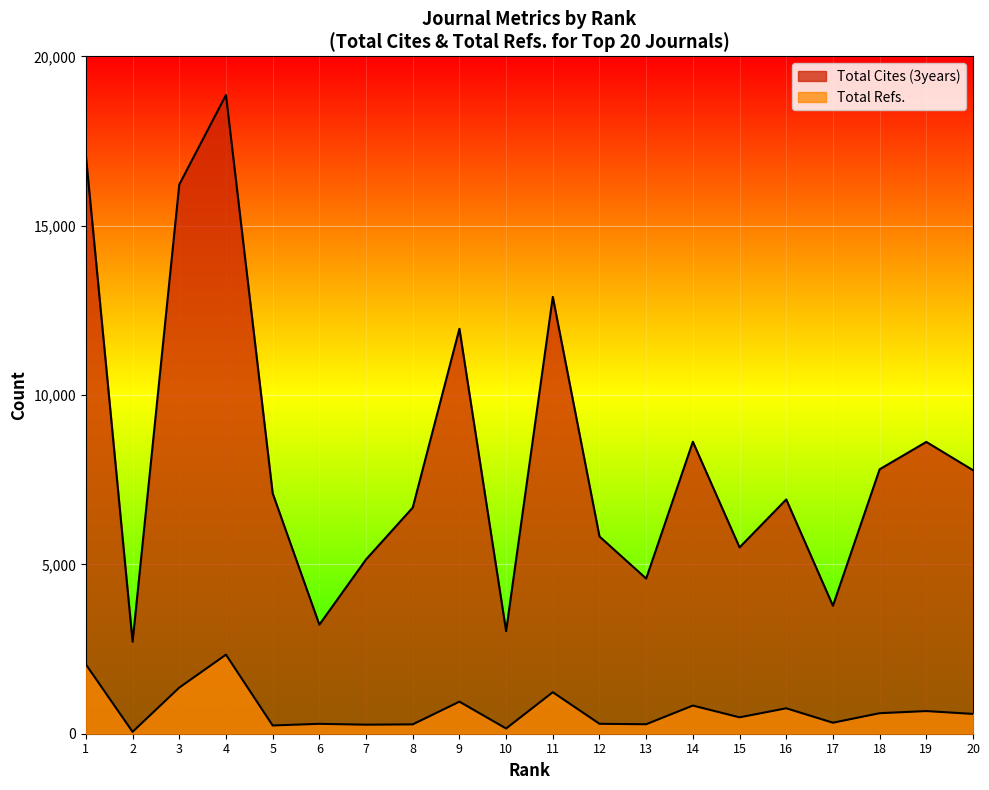

What is the sum of the Total Cites (3years) values at 2 and 13?

7297